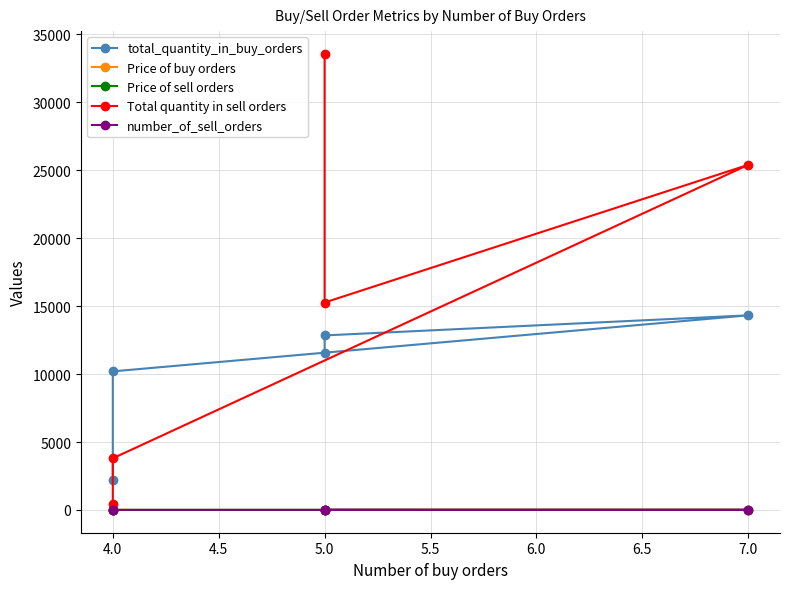

True or false: number_of_sell_orders and total_quantity_in_buy_orders cross at least once.

False